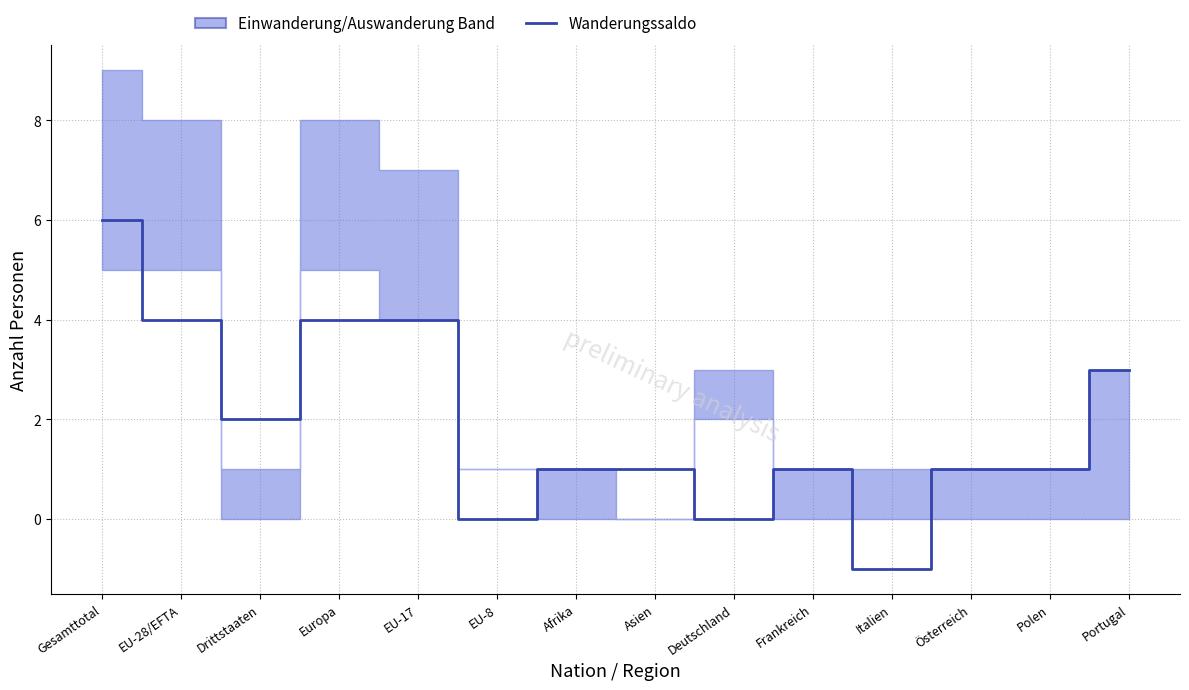

What is the label of the 13th point from the left?

Polen